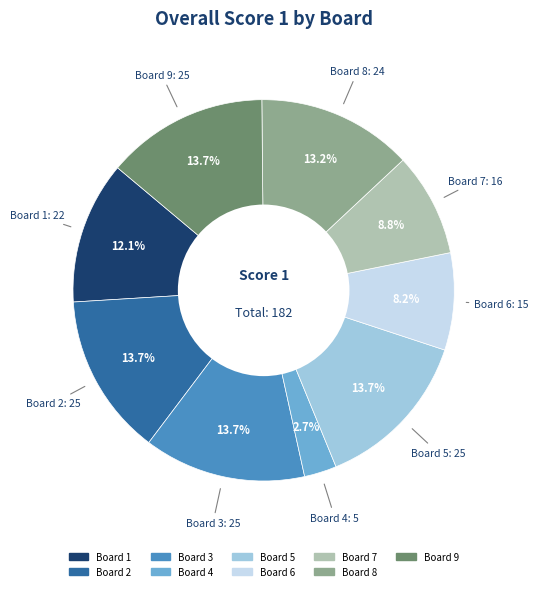

Does any single category account for the majority?

No